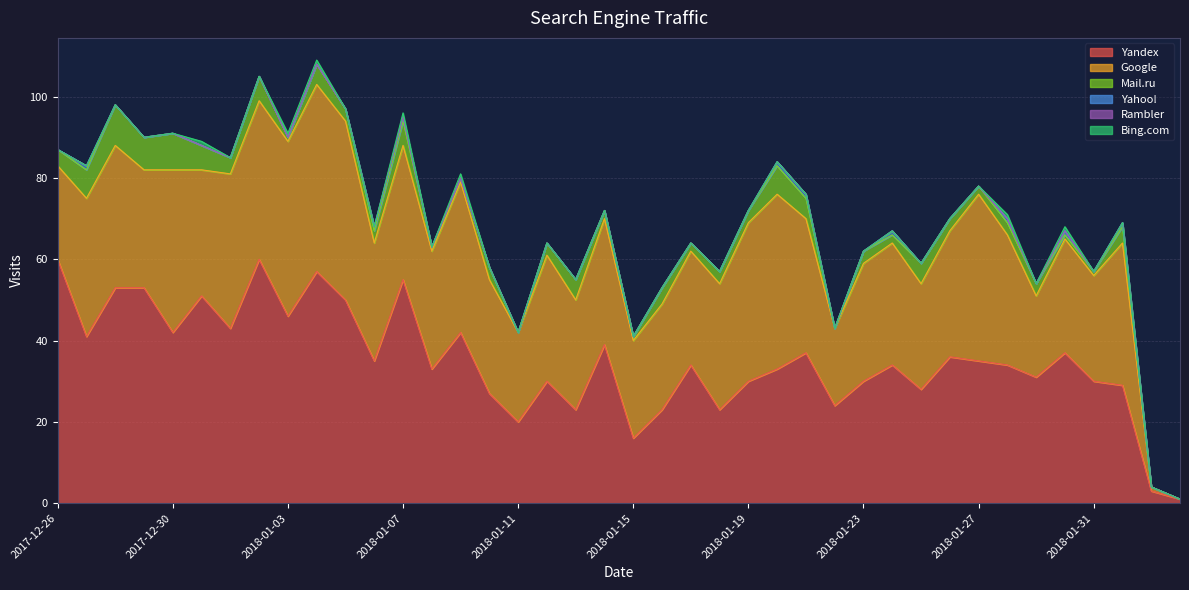

What is the maximum value for Yandex?

60